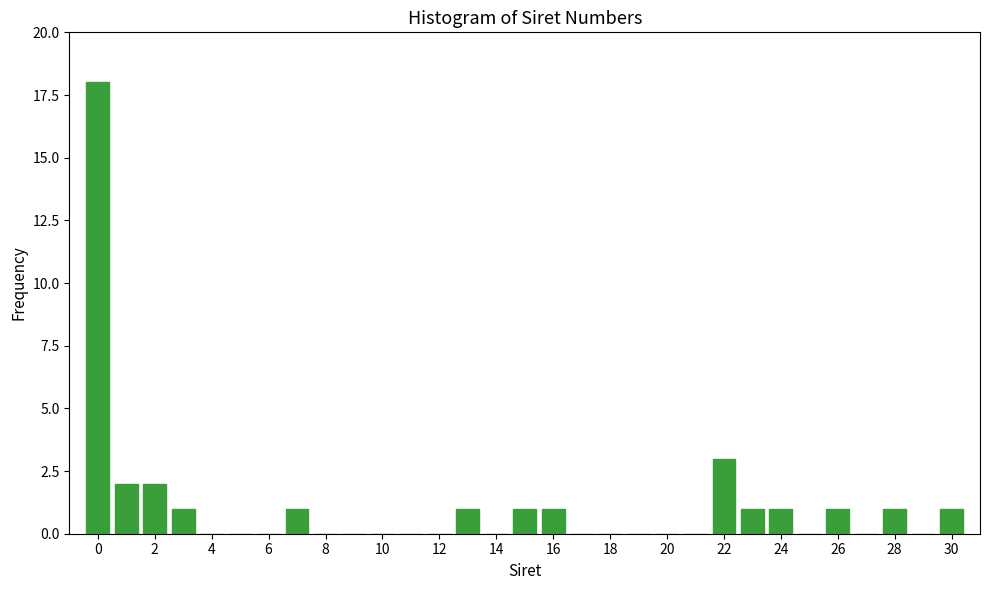

How tall is the bar that spans 0.5 to 1.5 on the x-axis? Neither the bar edges nor the heights are printed on the chart, so give them approximately, as read against the axes.

2